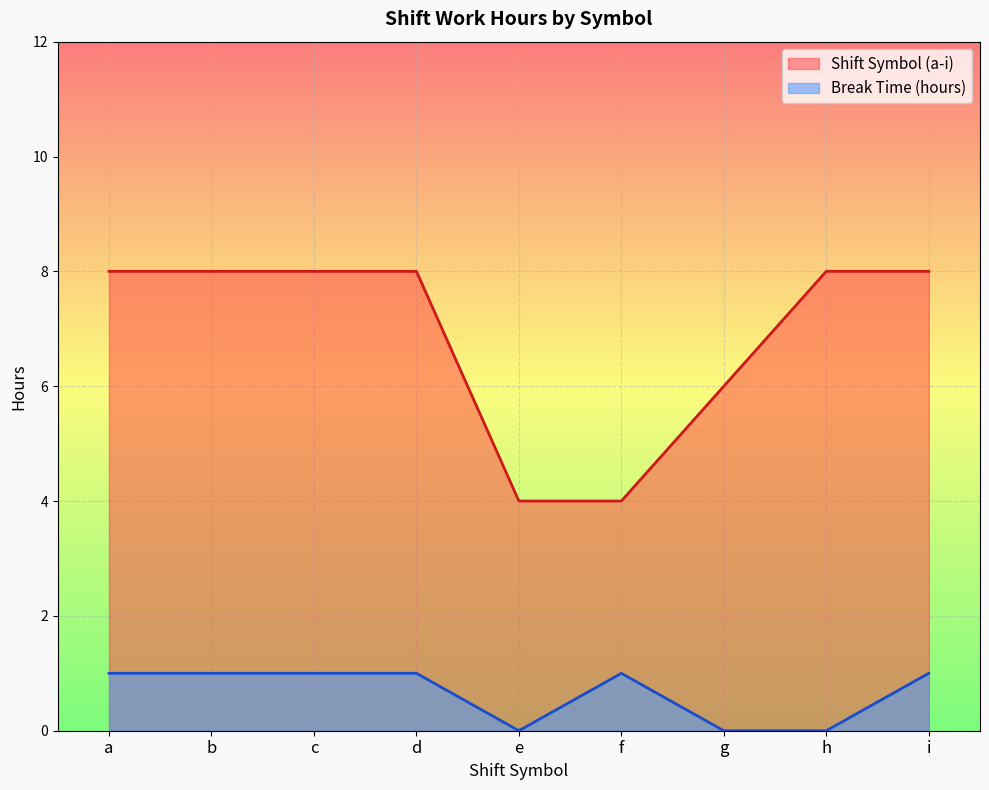

True or false: Shift Symbol (a-i) and Break Time (hours) intersect in this chart.

False